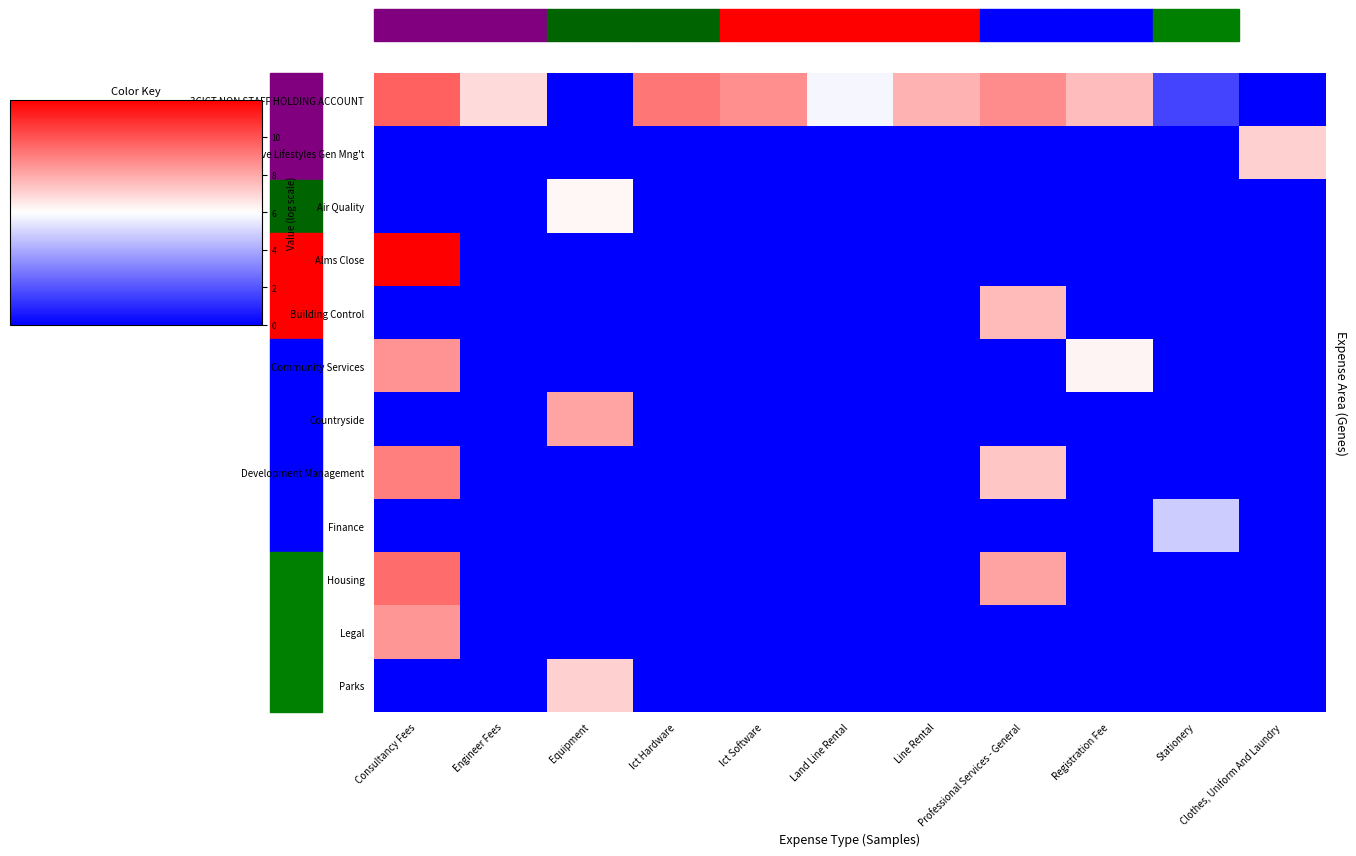

At which category is the sum across all series the highest?

Consultancy Fees